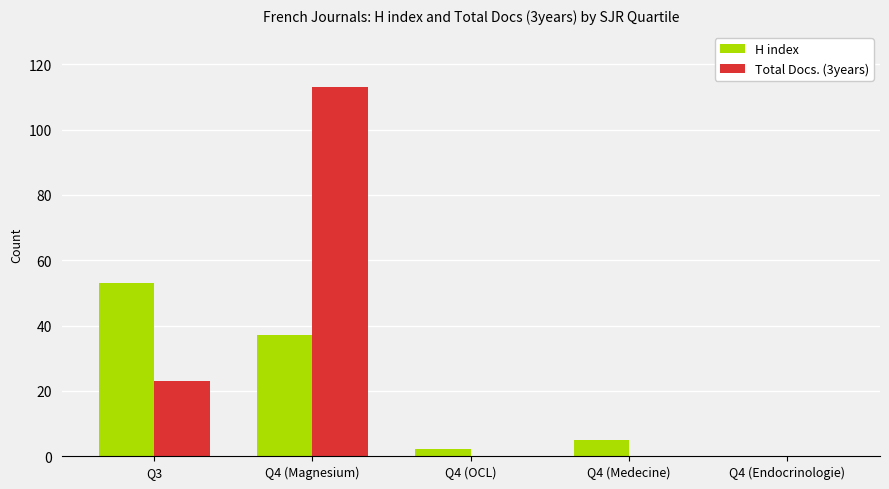

Reading right to left, extract all data points from this chart.

H index: Q4 (Endocrinologie)=0	Q4 (Medecine)=5	Q4 (OCL)=2	Q4 (Magnesium)=37	Q3=53
Total Docs. (3years): Q4 (Endocrinologie)=0	Q4 (Medecine)=0	Q4 (OCL)=0	Q4 (Magnesium)=113	Q3=23